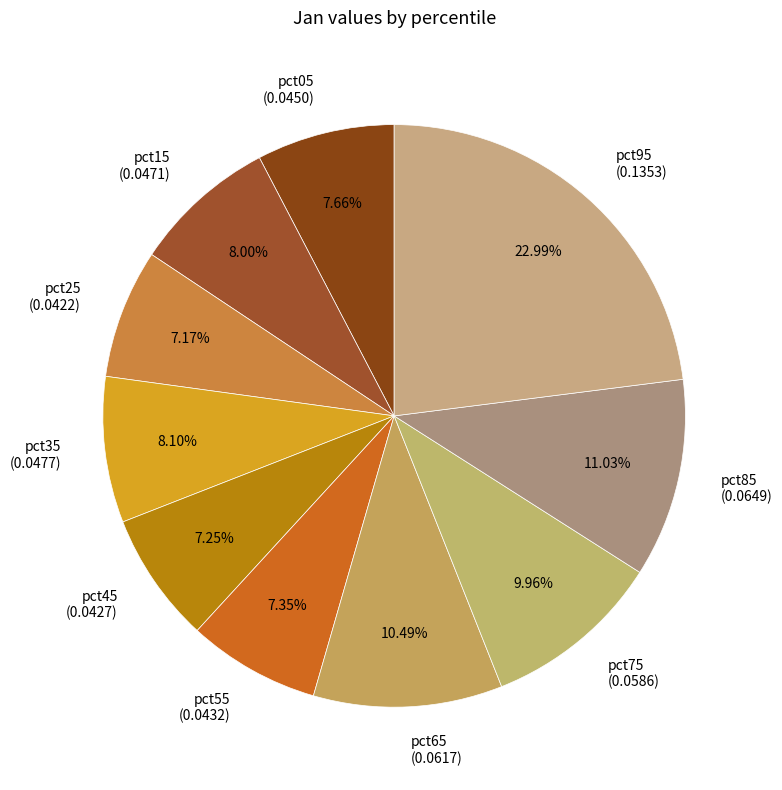

The pct45 slice represents 1% of the pie. True or false?

False